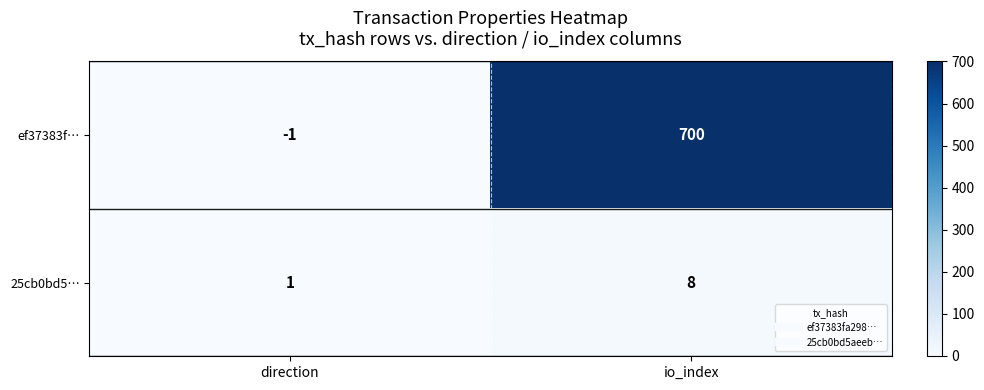

What is the difference between the 25cb0bd5… values at io_index and direction?

7